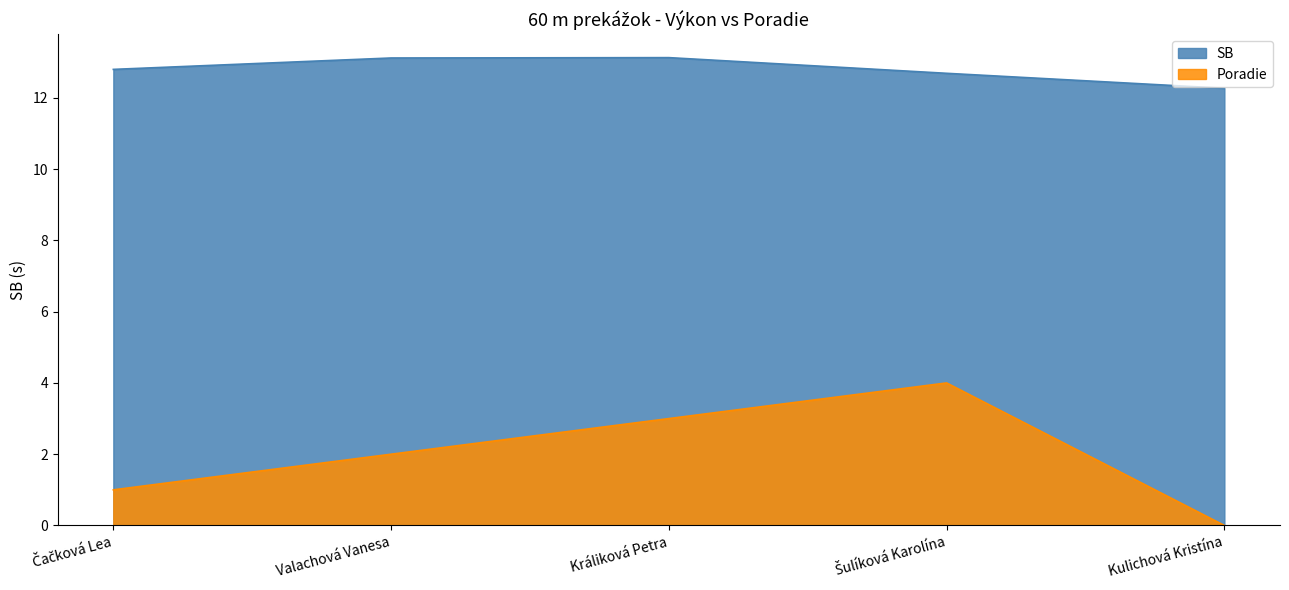

Count the number of data series in this chart.

2